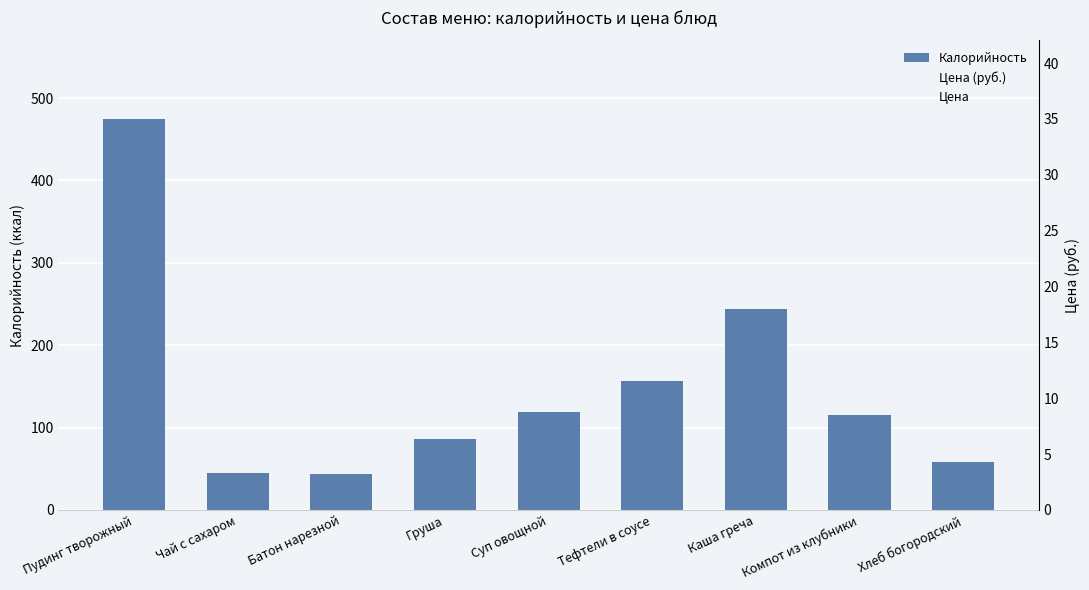

At Тефтели в соусе, list the series in order from largest to smallest.

Калорийность, Цена (руб.), Цена